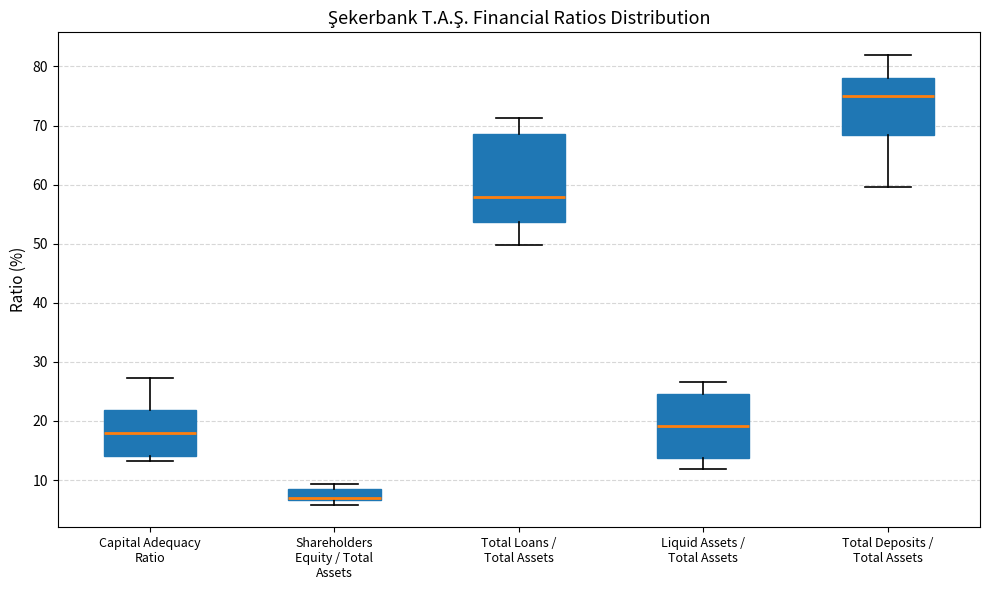

Which box has the highest median line?

Total Deposits / Total Assets